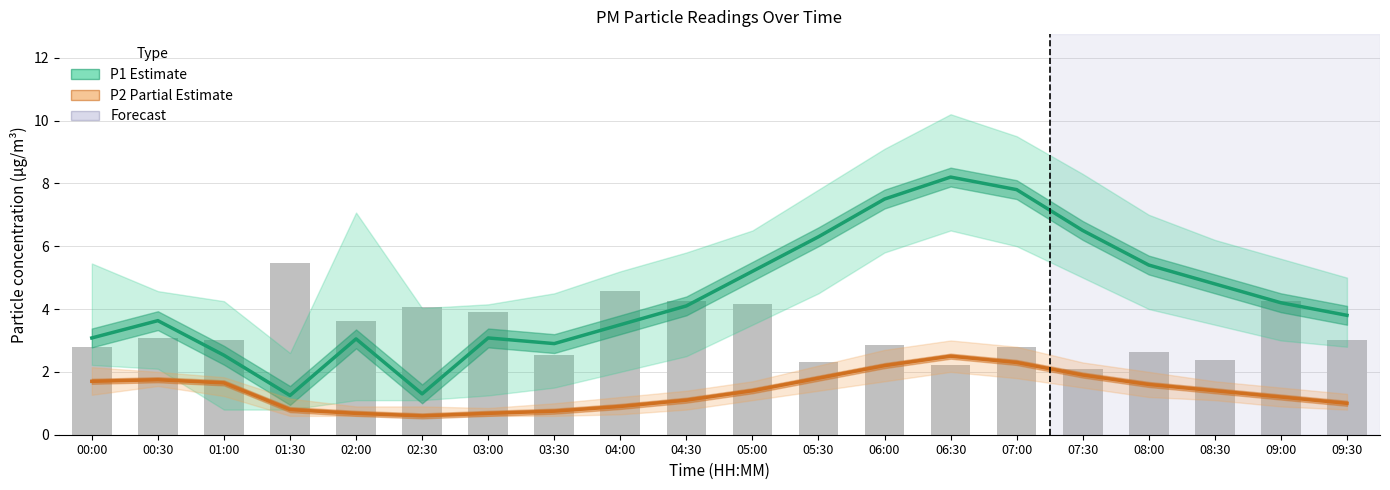

Which series changed the most between 03:30 and 08:00?

P1 (PM10) Estimate